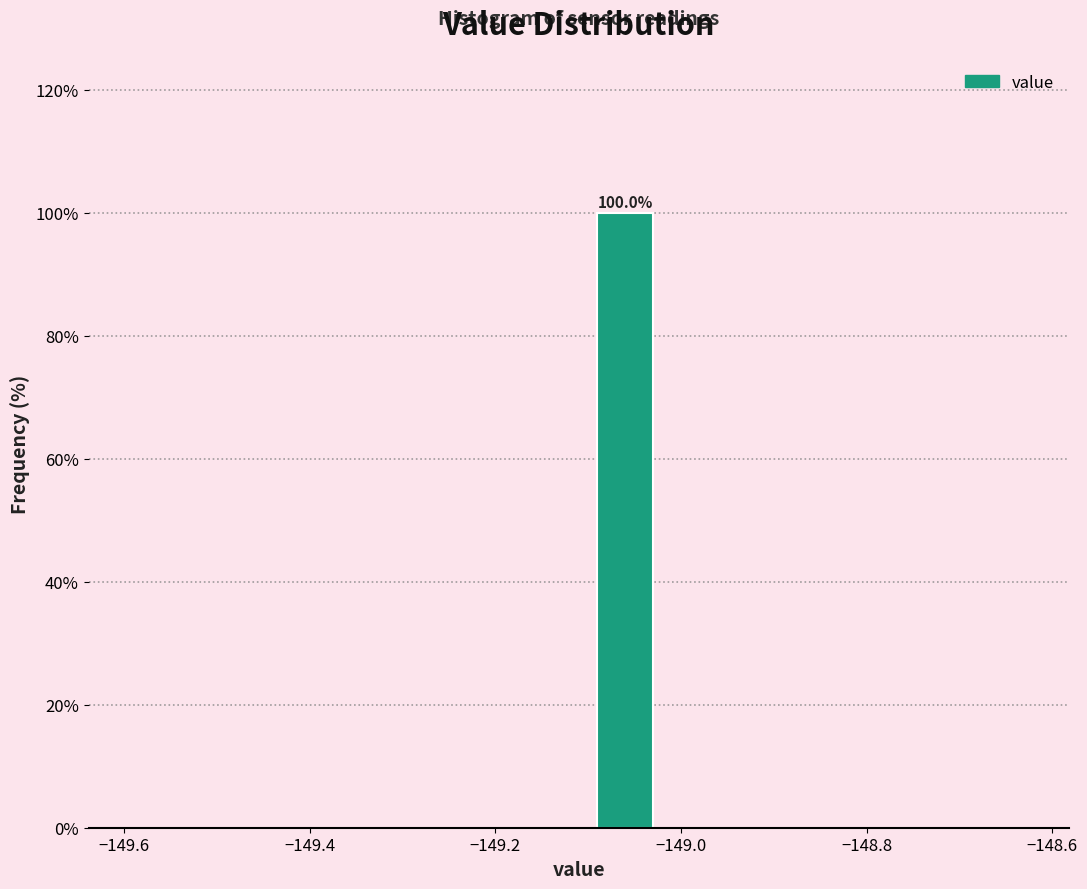

Over which range of the x-axis is the bar tallest?

-149.11 to -149.01